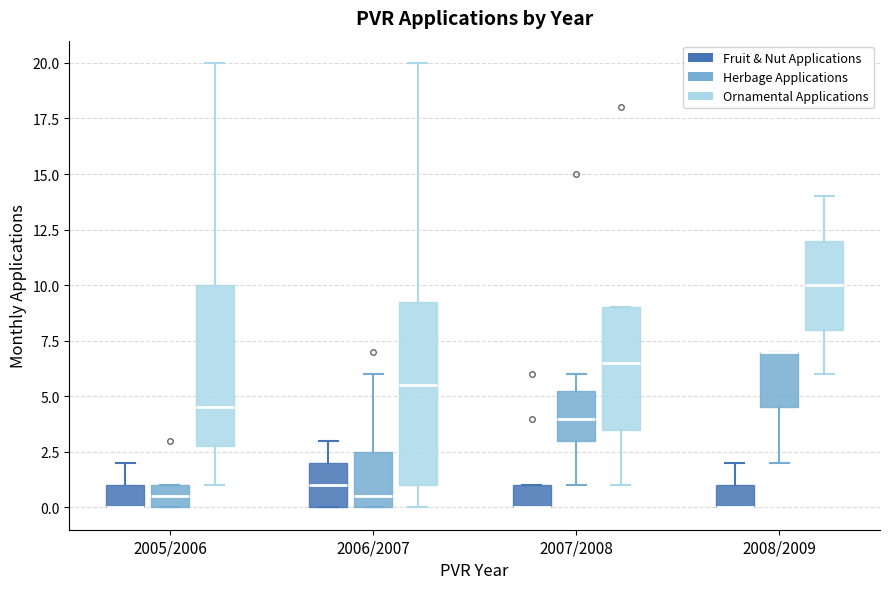

Reading left to right, transcribe this box plot: for each box, give where its median line is, the range the box spans, and where its two whiskers end, as read against the y-axis. The values are not printed on the chart, so give them approximately, as read against the axis.

2005/2006 (Fruit & Nut Applications): median 0.0 (drawn on the box's lower edge), box 0.0 to 1.0, whiskers 0.0 to 2.0
2005/2006 (Herbage Applications): median 0.5, box 0.0 to 1.0, whiskers 0.0 to 1.0
2005/2006 (Ornamental Applications): median 4.5, box 3.0 to 10.0, whiskers 1.0 to 20.0
2006/2007 (Fruit & Nut Applications): median 1.0, box 0.0 to 2.0, whiskers 0.0 to 3.0
2006/2007 (Herbage Applications): median 0.5, box 0.0 to 2.5, whiskers 0.0 to 6.0
2006/2007 (Ornamental Applications): median 5.5, box 1.0 to 9.5, whiskers 0.0 to 20.0
2007/2008 (Fruit & Nut Applications): median 0.0 (drawn on the box's lower edge), box 0.0 to 1.0, whiskers 0.0 to 1.0
2007/2008 (Herbage Applications): median 4.0, box 3.0 to 5.5, whiskers 1.0 to 6.0
2007/2008 (Ornamental Applications): median 6.5, box 3.5 to 9.0, whiskers 1.0 to 9.0
2008/2009 (Fruit & Nut Applications): median 0.0 (drawn on the box's lower edge), box 0.0 to 1.0, whiskers 0.0 to 2.0
2008/2009 (Herbage Applications): median 7.0 (drawn on the box's upper edge), box 4.5 to 7.0, whiskers 2.0 to 7.0
2008/2009 (Ornamental Applications): median 10.0, box 8.0 to 12.0, whiskers 6.0 to 14.0